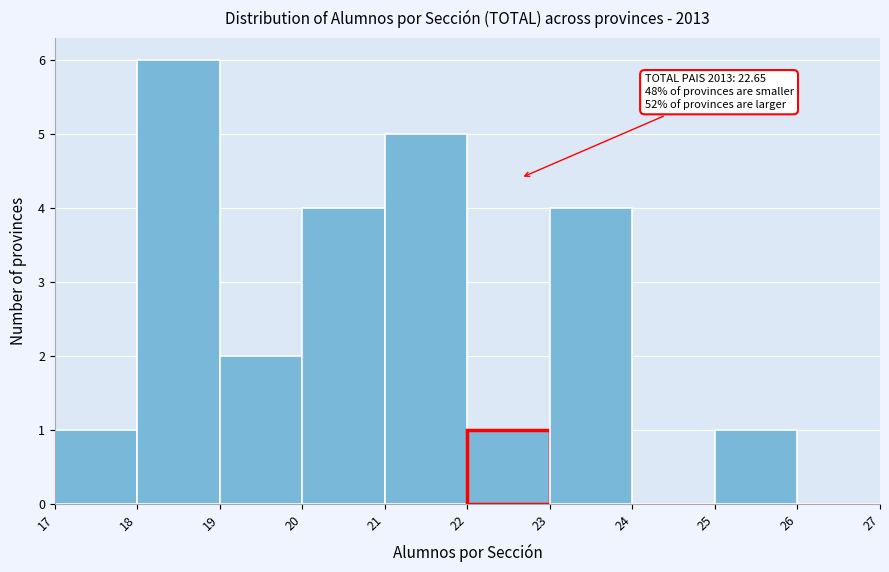

Over which range of the x-axis is the bar tallest?

18 to 19